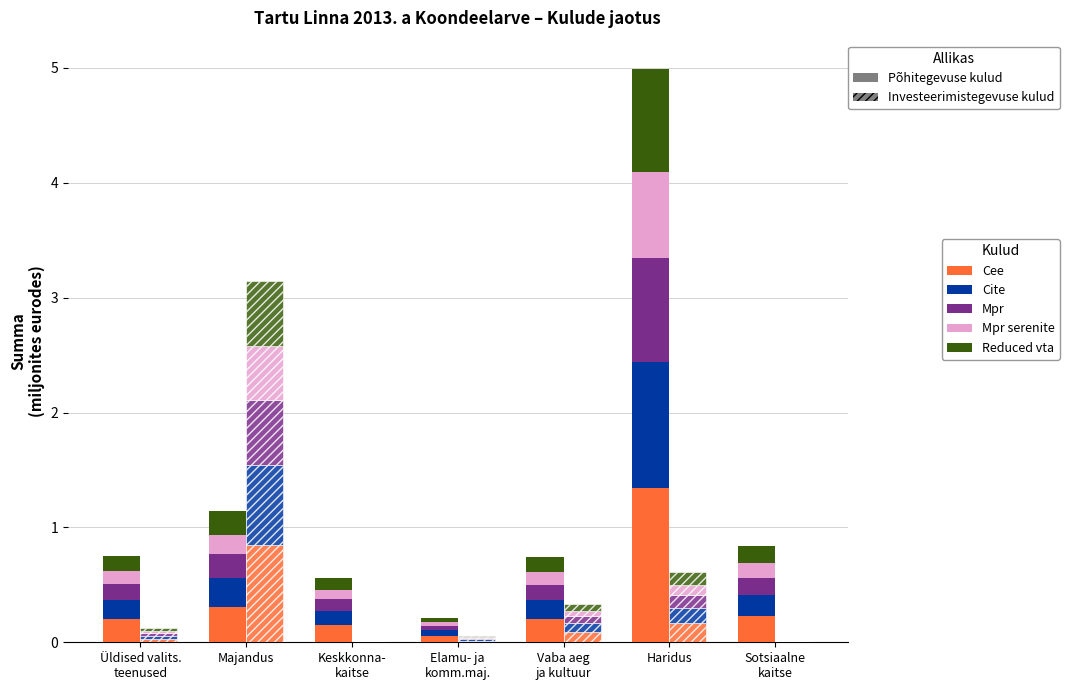

List the series in order of their peak value, highest first.

Cee, Cite, Reduced vta, Mpr, Mpr serenite